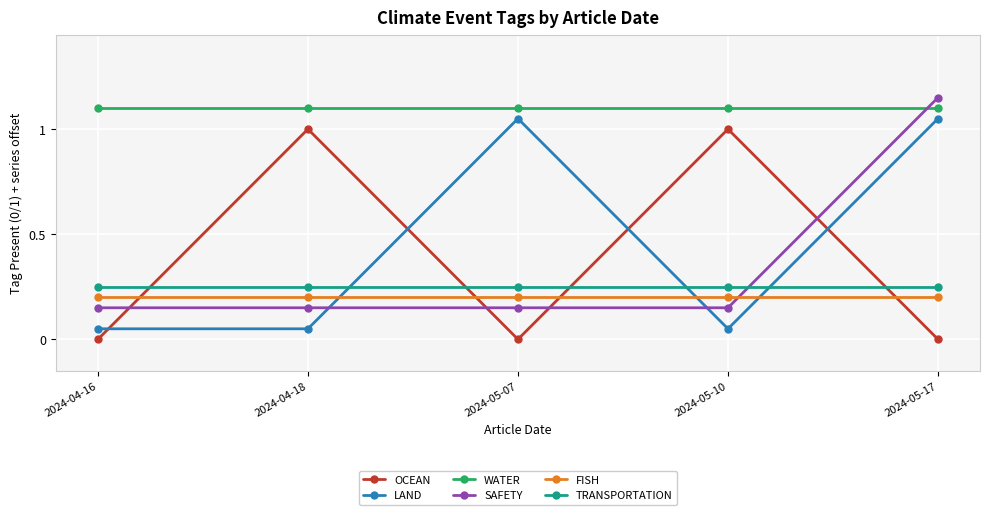

How many lines are shown in the chart?

6